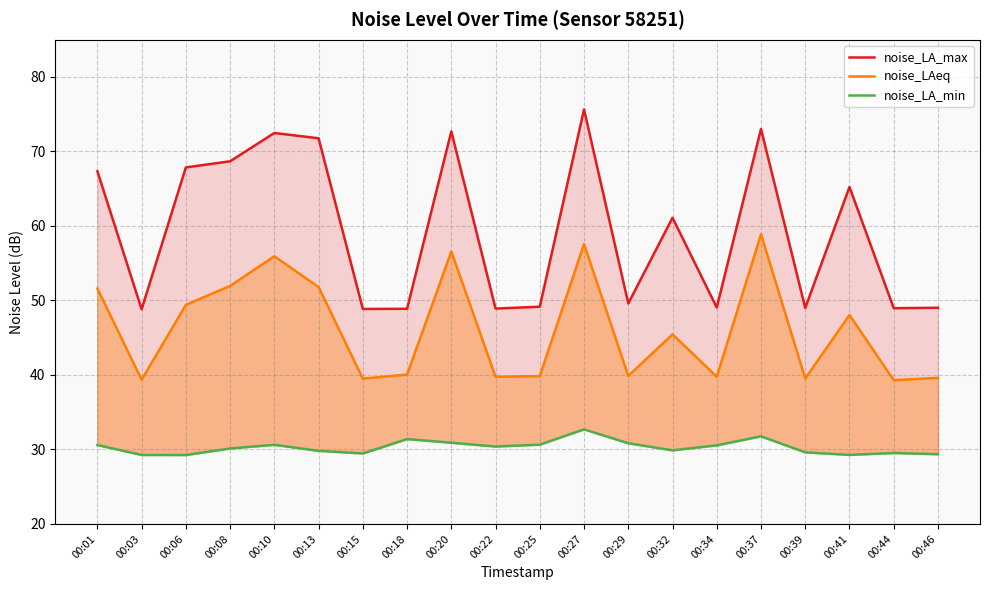

How many lines are shown in the chart?

3